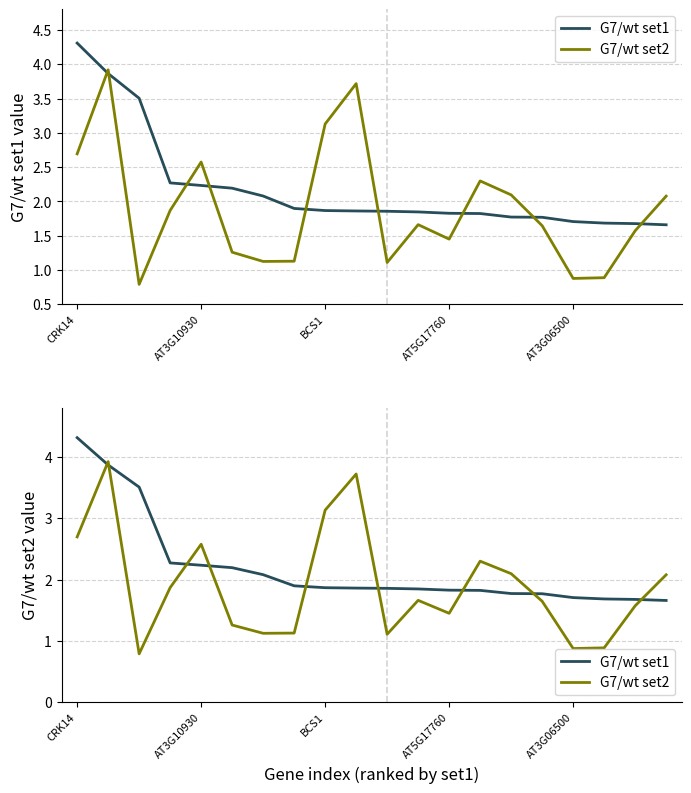

Which series has the widest spread of values?

G7/wt set2